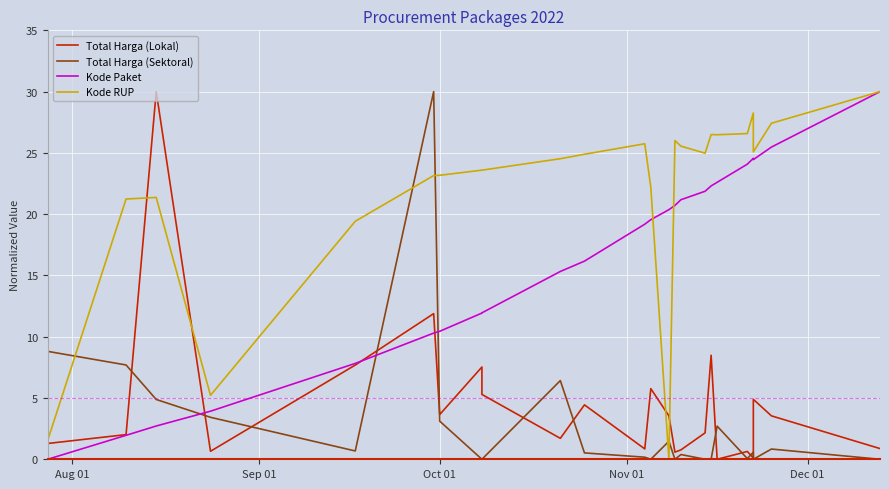

How many series are shown in this chart?

4